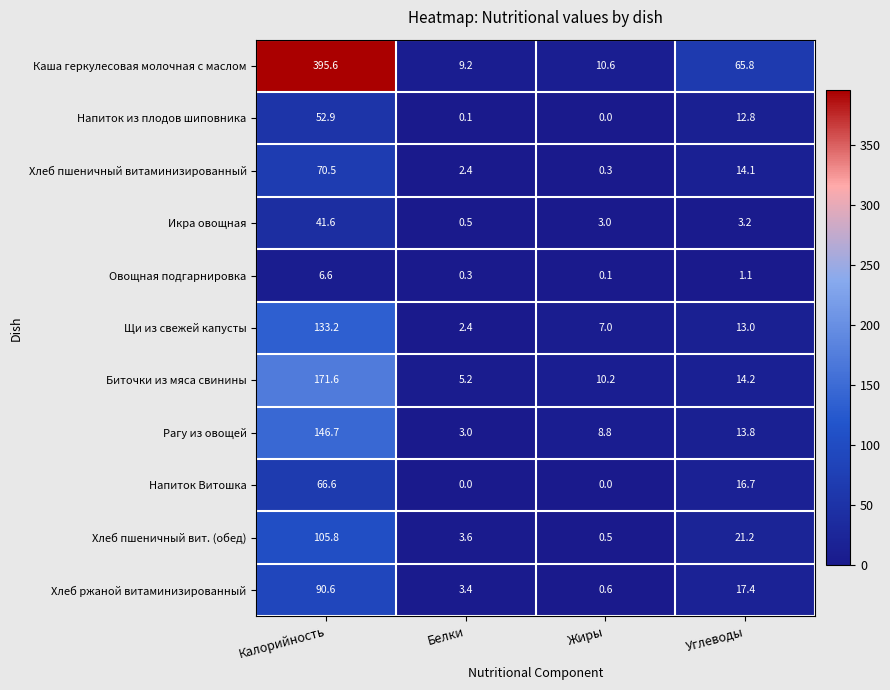

Is the value of Хлеб пшеничный витаминизированный at Калорийность greater than the value of Хлеб пшеничный вит. (обед) at Жиры?

Yes